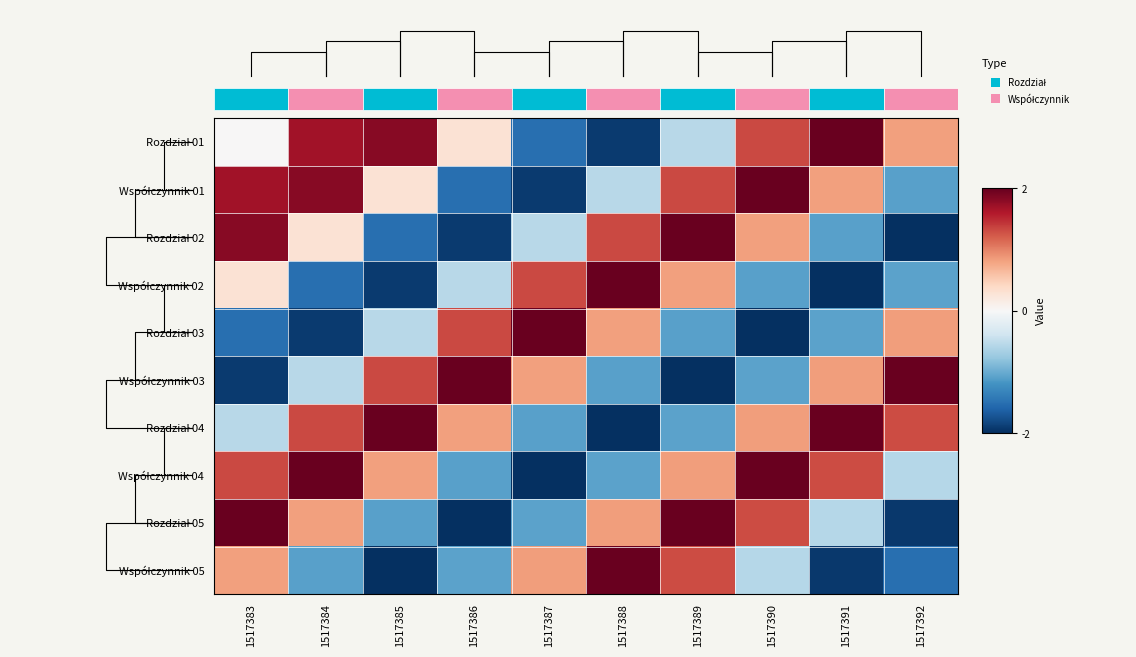

What is the sum of the Współczynnik 04 values at 1517386 and 1517389?

-0.2